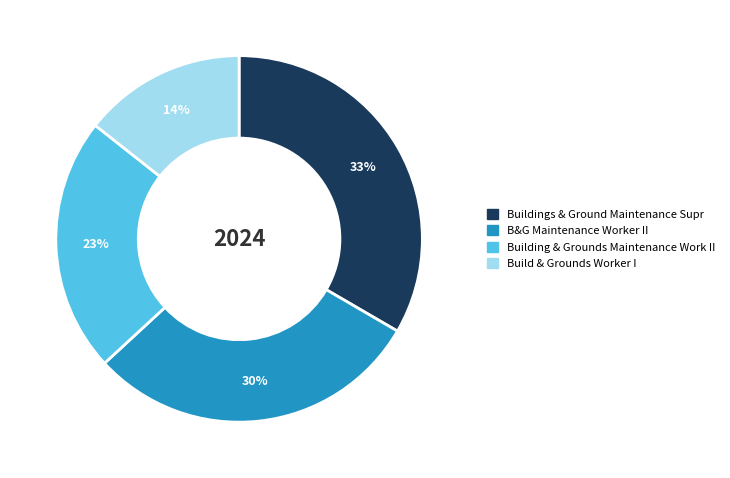

What is the largest slice in the pie chart?

Buildings & Ground Maintenance Supr